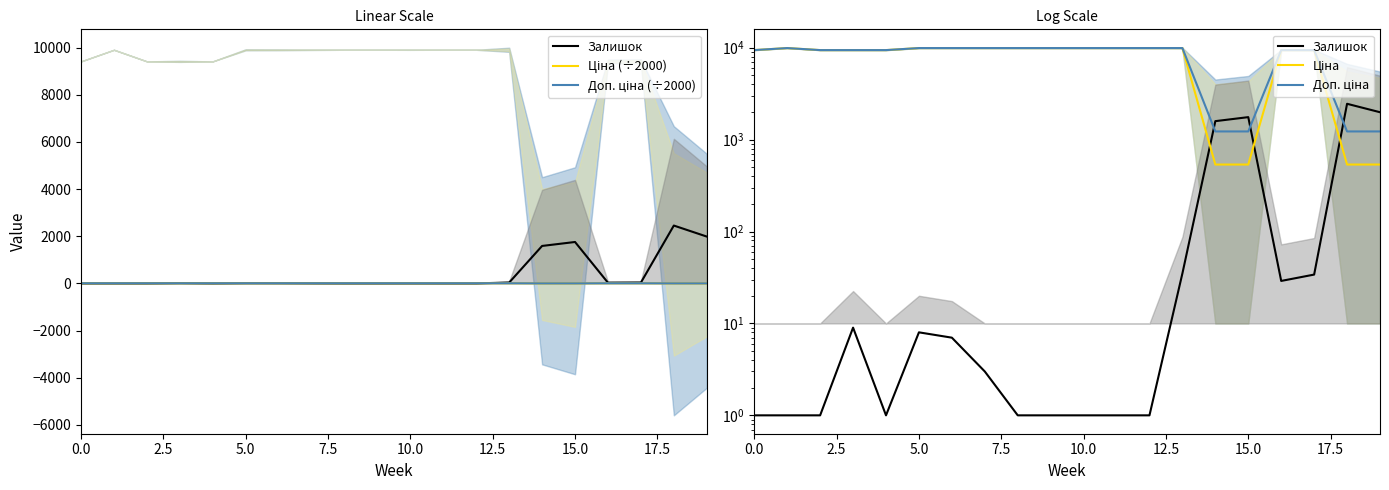

What is the difference between the maximum and minimum values in the Доп. ціна series?

8681.3